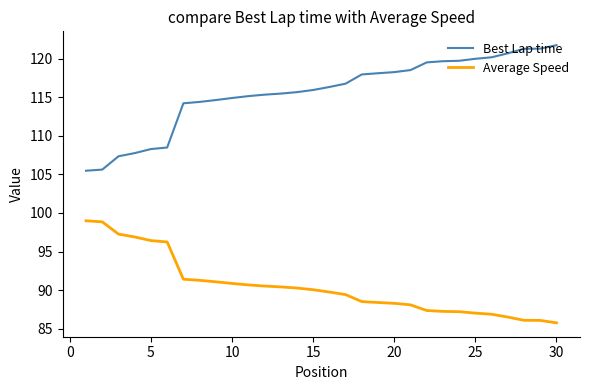

At how many categories does at least one series exceed 107?

28